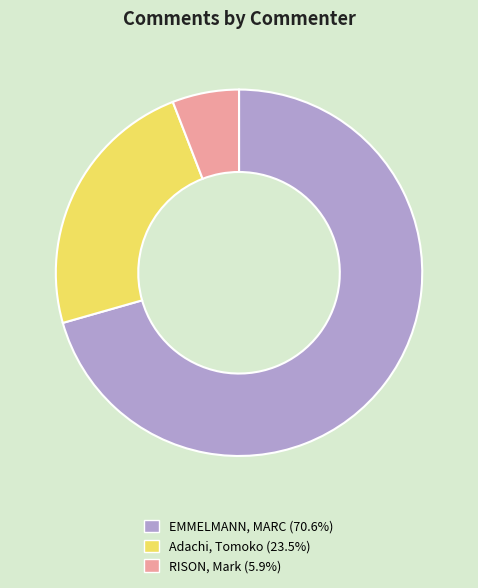

Approximately how many times larger is the value at Adachi, Tomoko compared to EMMELMANN, MARC?

0.3